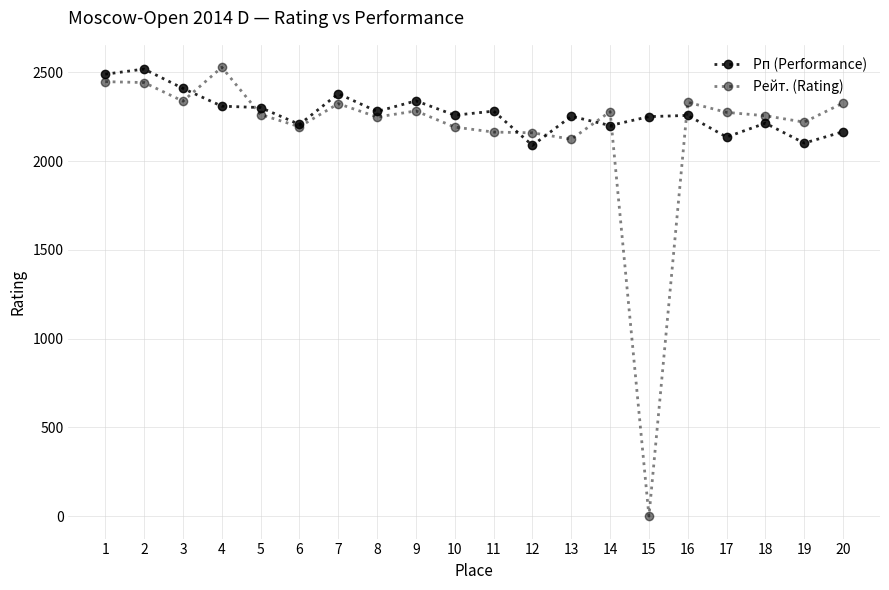

How many values in Рейт. (Rating) are above zero?

19